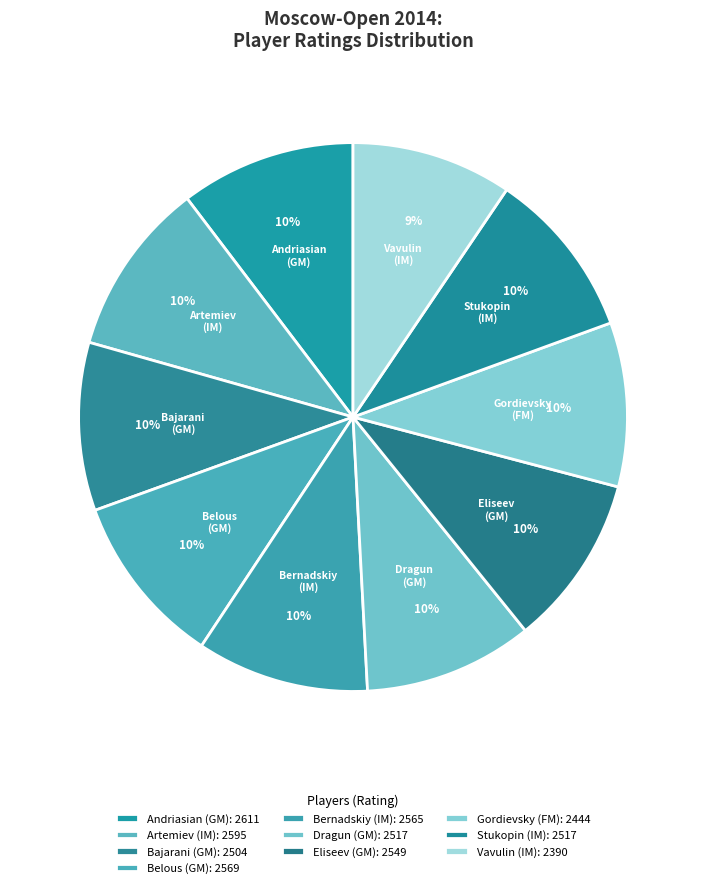

Approximately how many times larger is the value at Stukopin (IM) compared to Gordievsky (FM)?

1.0